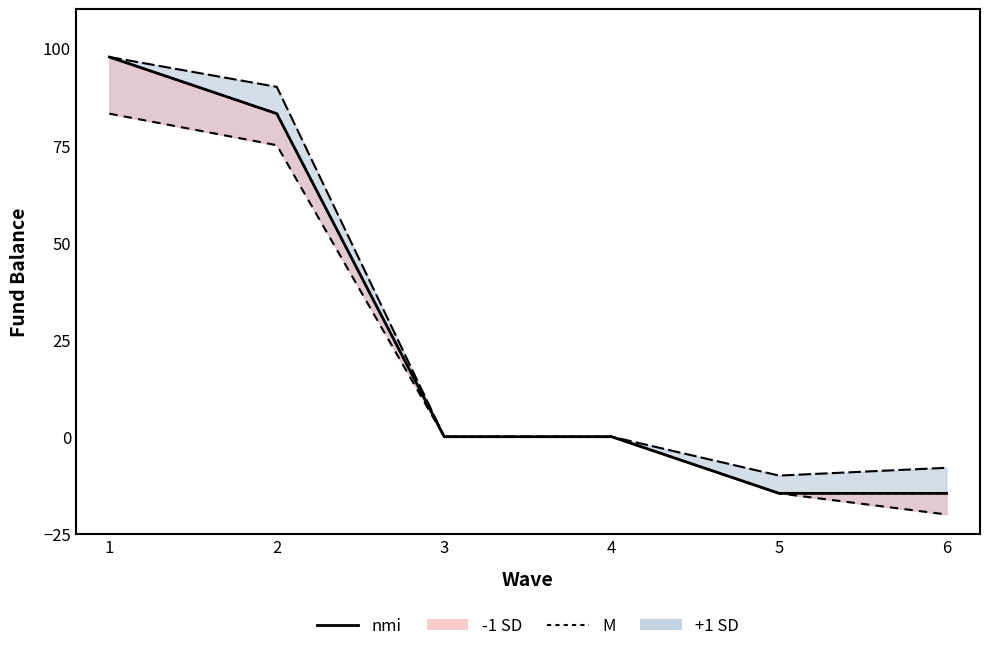

The value at 6 is -14.6. True or false?

True